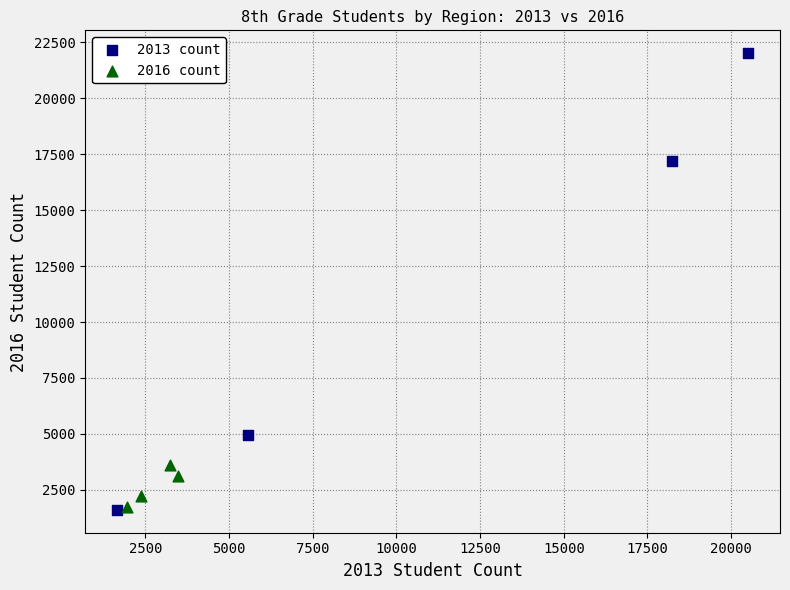

Which series reaches the maximum Y coordinate?

2013 count